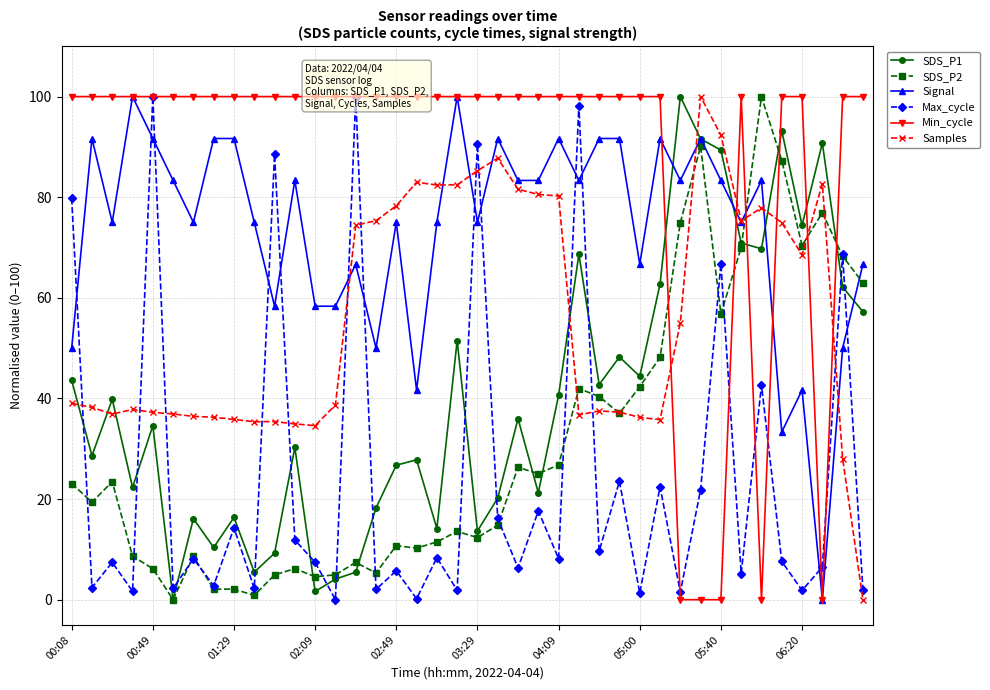

How many intersections are there between SDS_P1 and Signal?

6